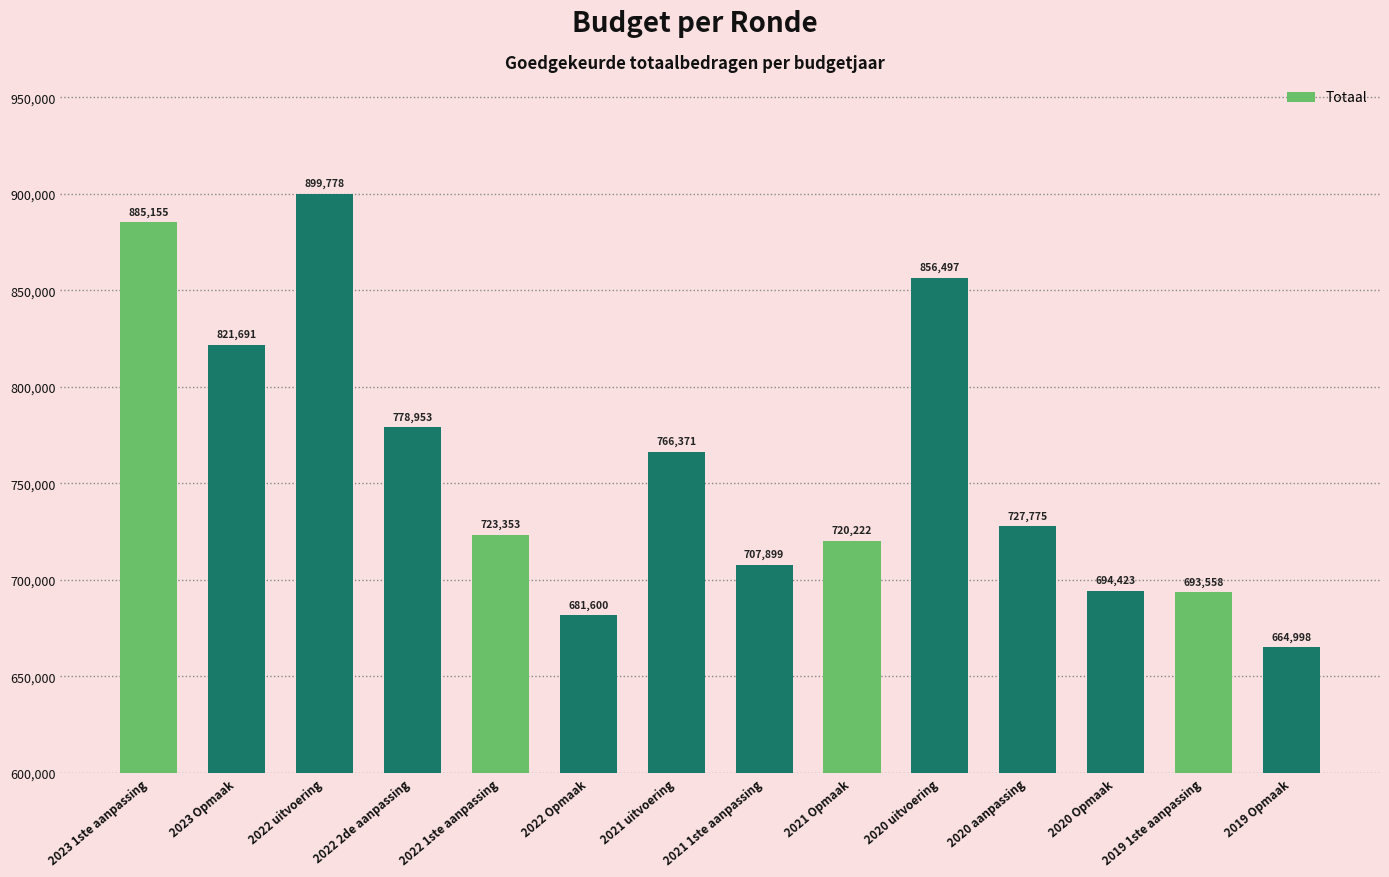

Rank the categories by value from highest to lowest.

2022 uitvoering, 2023 1ste aanpassing, 2020 uitvoering, 2023 Opmaak, 2022 2de aanpassing, 2021 uitvoering, 2020 aanpassing, 2022 1ste aanpassing, 2021 Opmaak, 2021 1ste aanpassing, 2020 Opmaak, 2019 1ste aanpassing, 2022 Opmaak, 2019 Opmaak